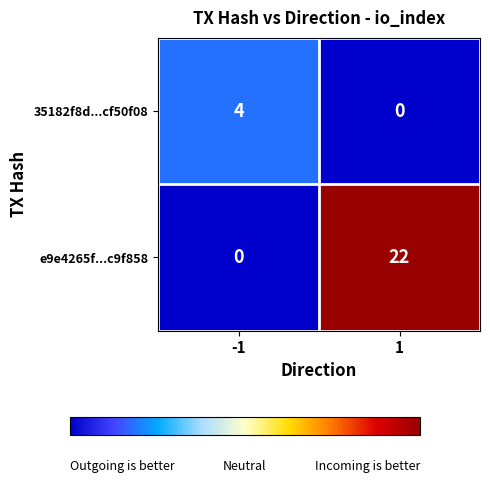

What is the highest value of the e9e4265f...c9f858 series?

22